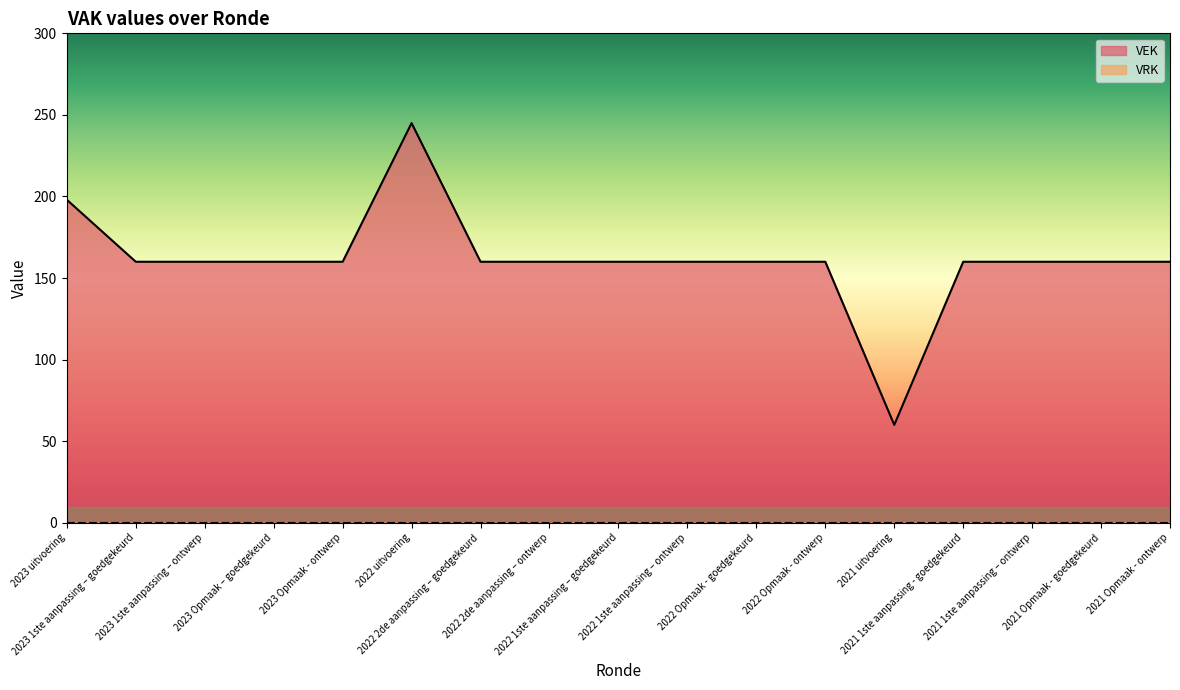

The chart shows a value of 226 at 2022 Opmaak - ontwerp. True or false?

False